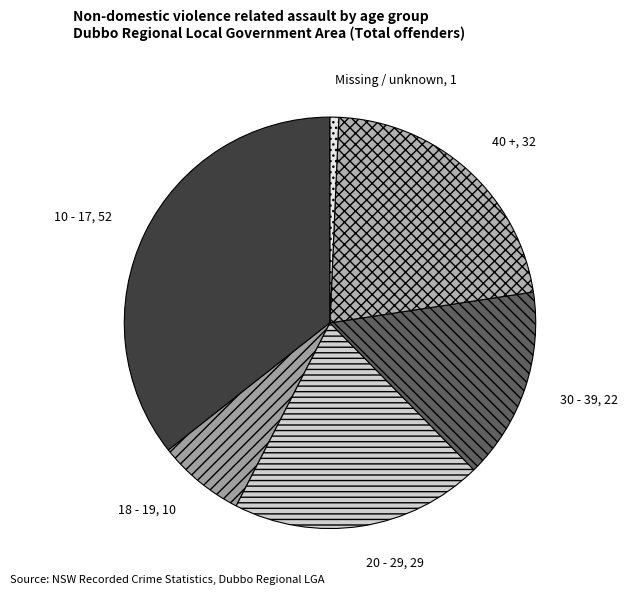

Which slice is the smallest?

Missing / unknown